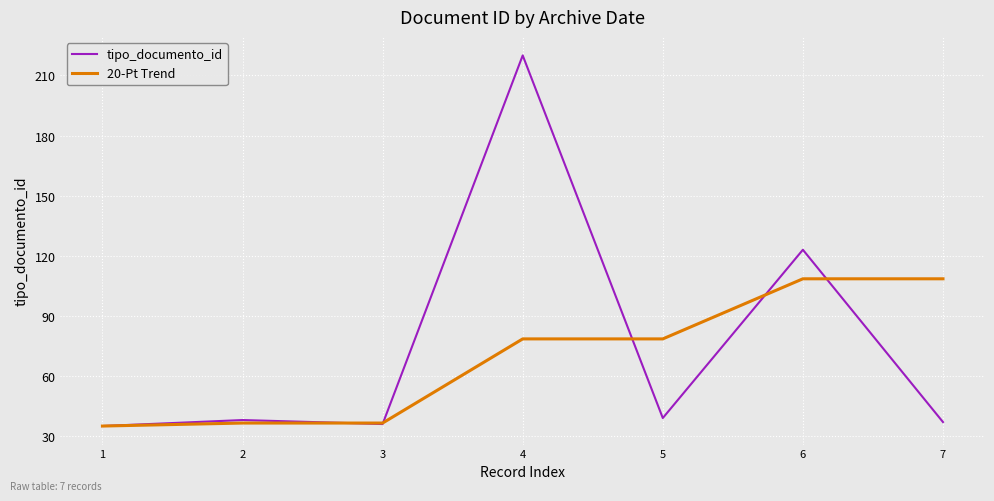

At 6, list the series in order from largest to smallest.

tipo_documento_id, 20-Pt Trend